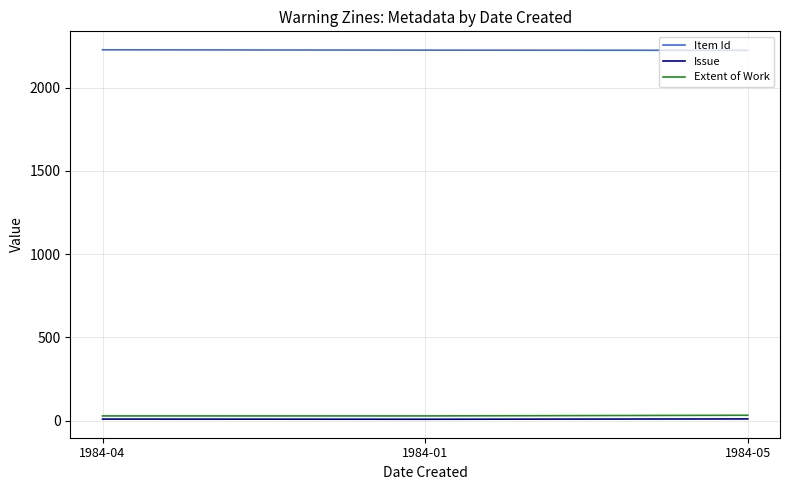

Which series has the largest total across all categories?

Item Id